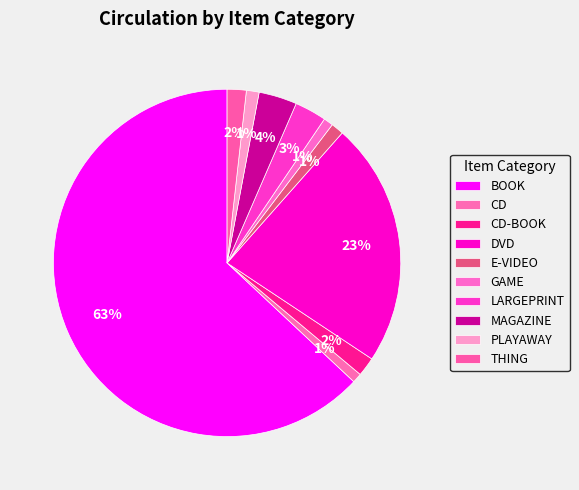

What portion of the pie excludes GAME?

99.1%